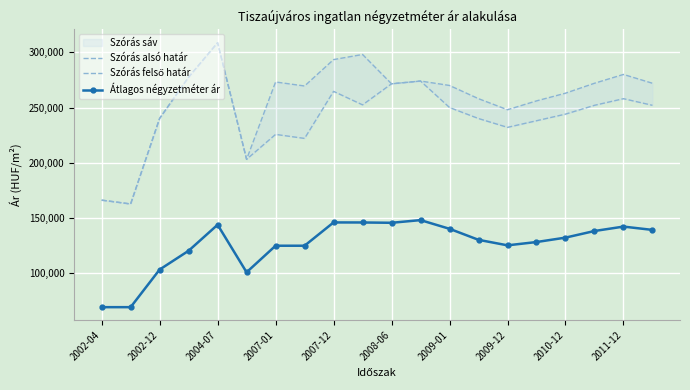

What is the difference between the maximum and second lowest values in the Átlagos négyzetméter ár series?

78950